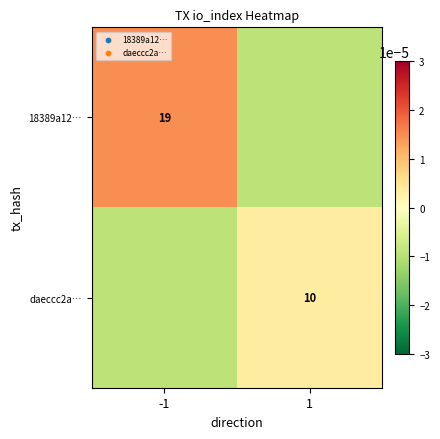

The daeccc2a… series shows 10.0 at 1. True or false?

True